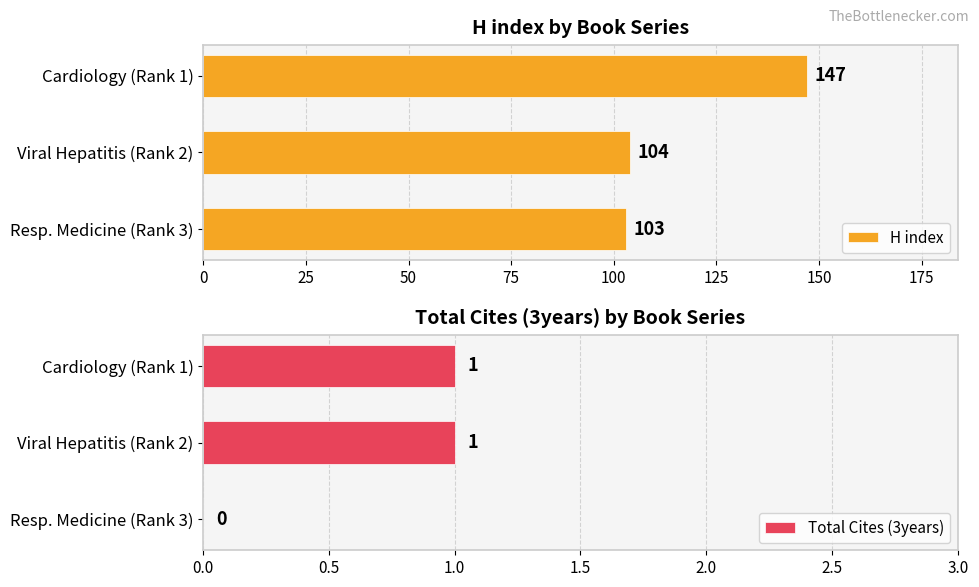

What is the average value of the H index series?

118